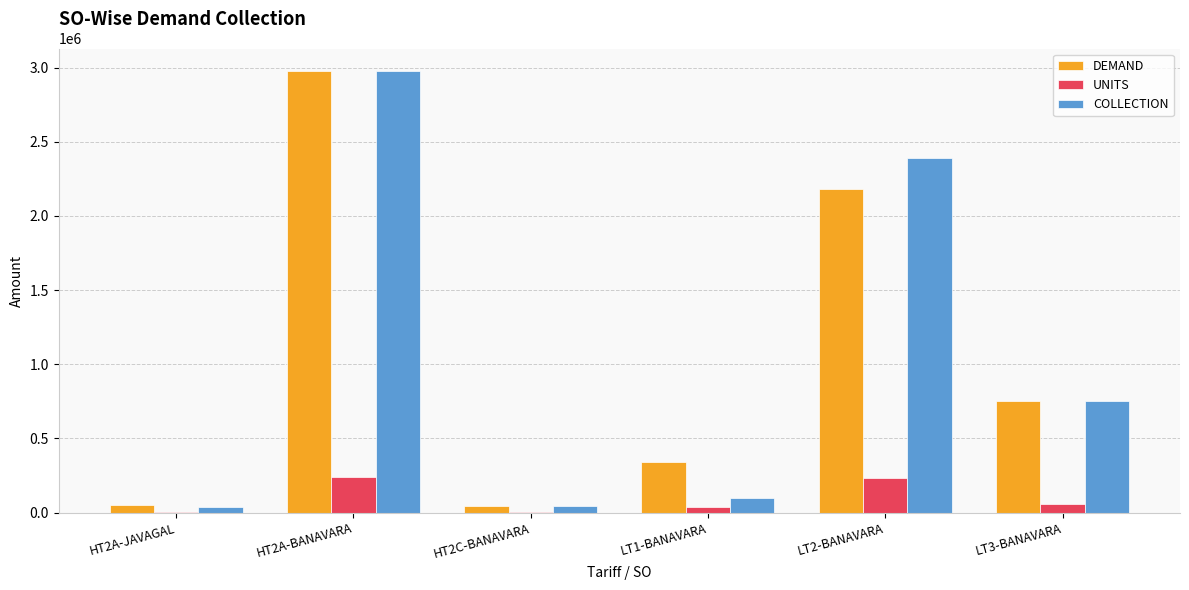

The value of COLLECTION at LT1-BANAVARA is 99215.0. True or false?

True